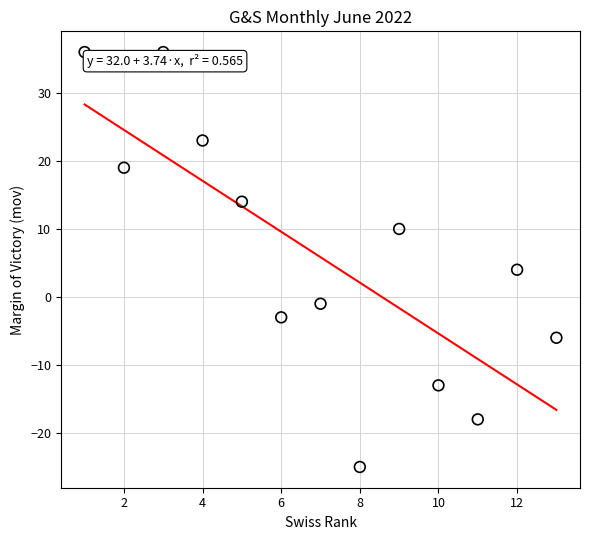

What is the range of X values (max minus min)?

12